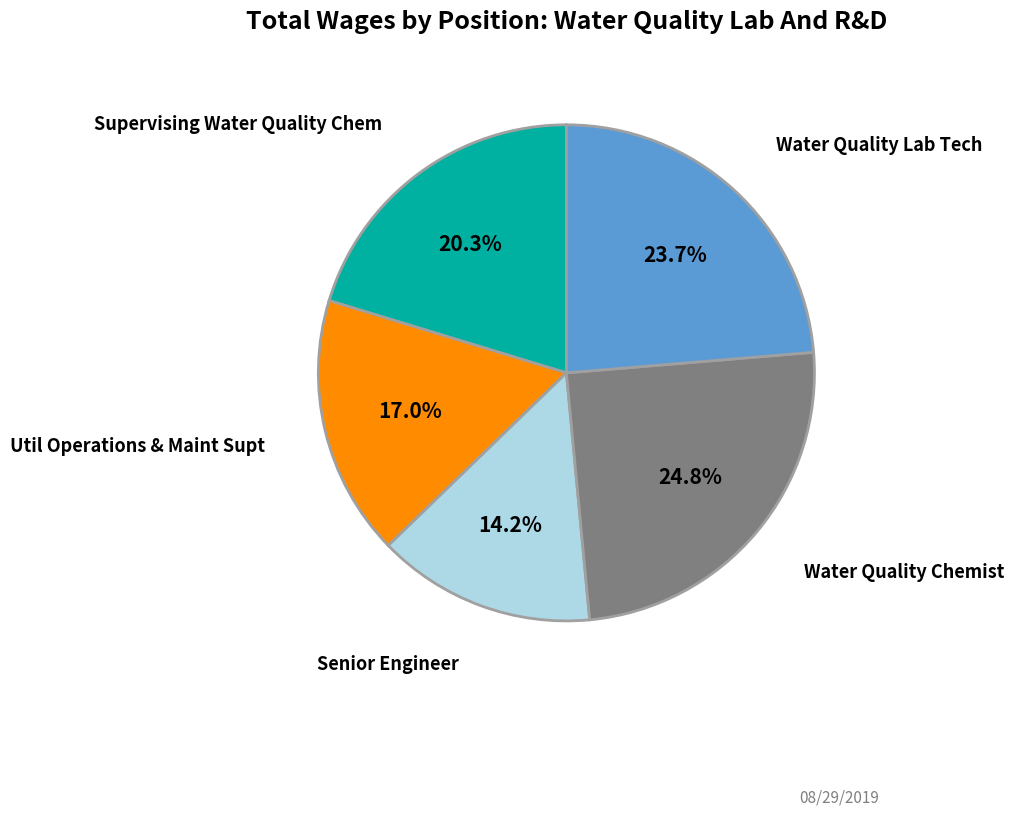

Is it true that Supervising Water Quality Chem is 9% of the pie?

False